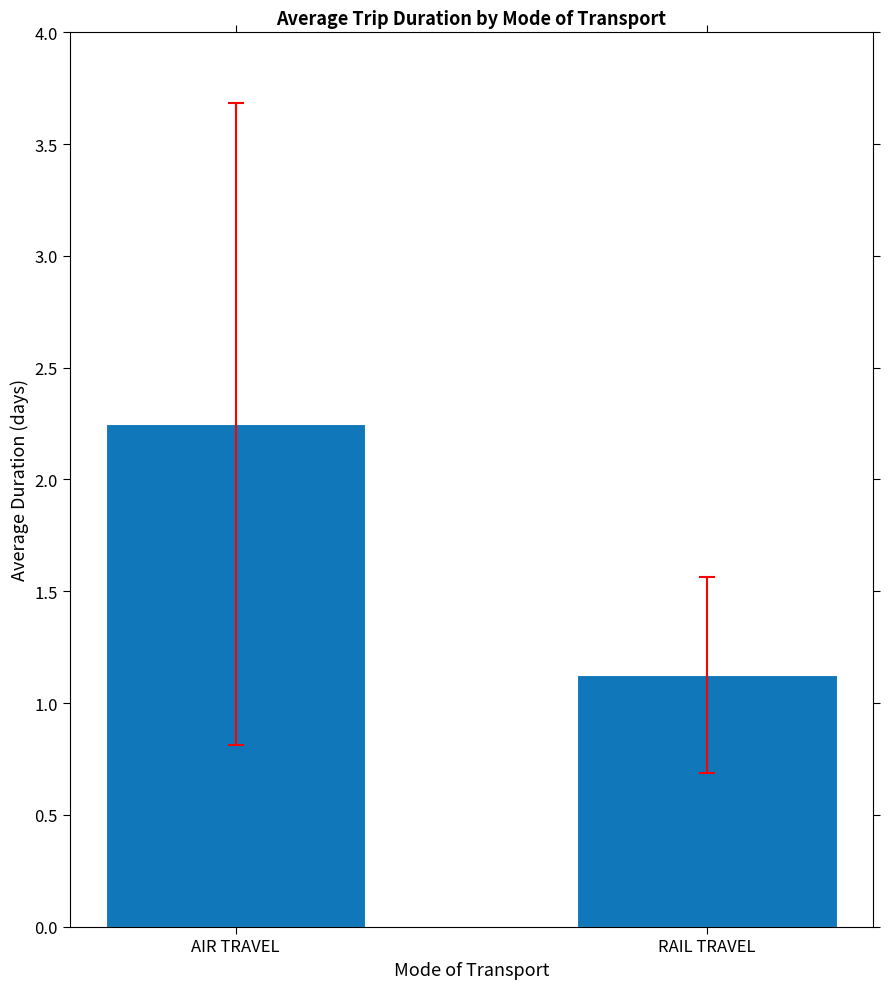

Which has a higher value, RAIL TRAVEL or AIR TRAVEL?

AIR TRAVEL